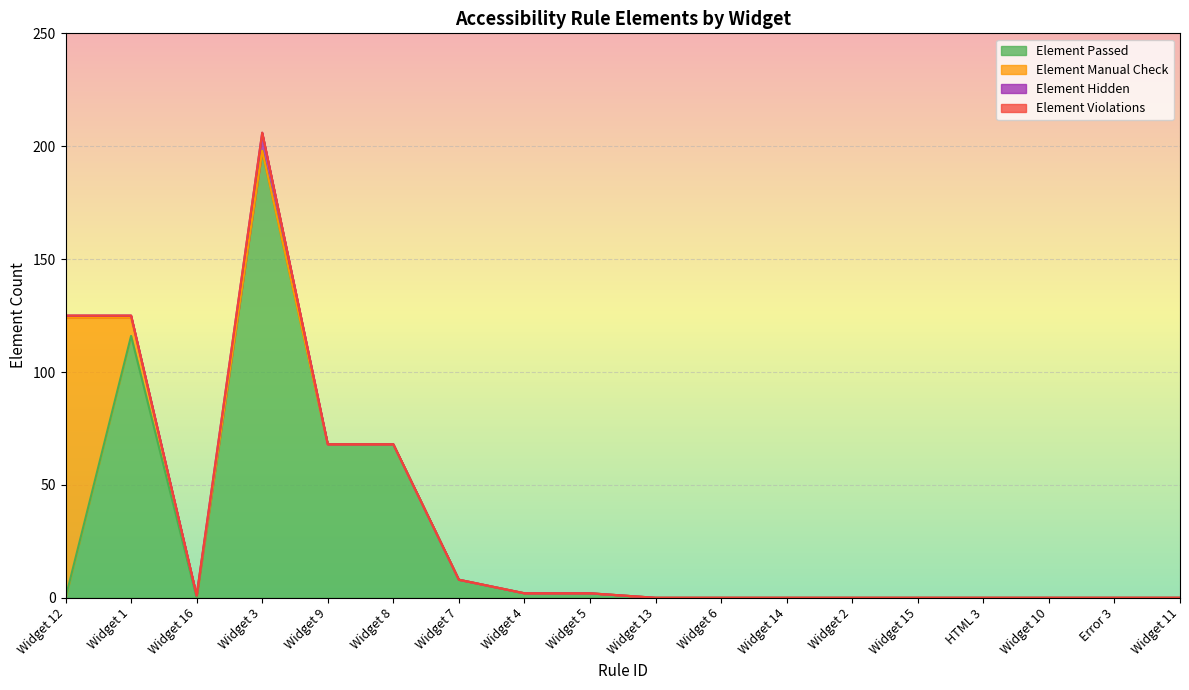

How many lines are shown in the chart?

4